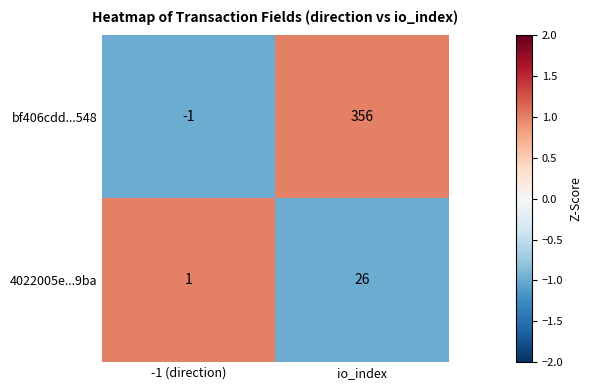

Where is bf406cdd...548 nearest to the value 177?

-1 (direction)